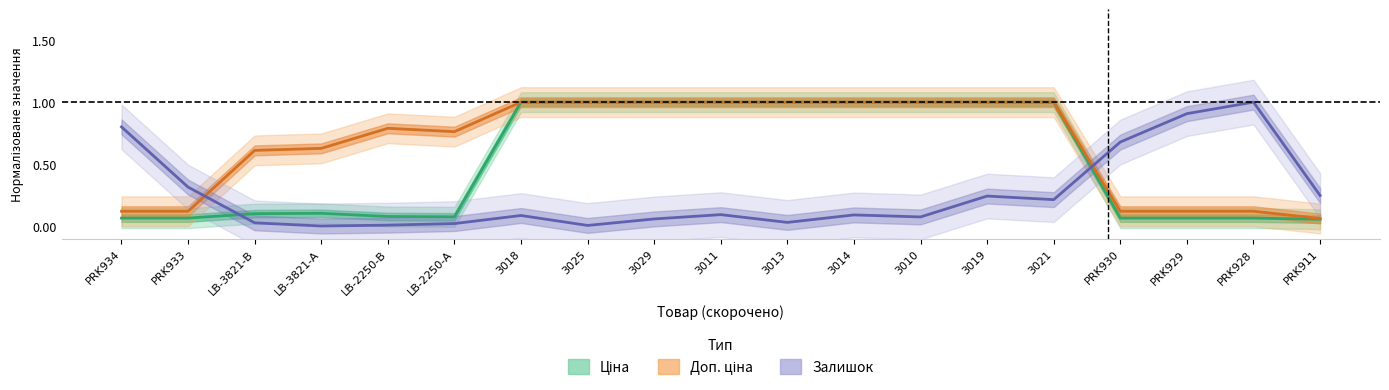

What is the minimum value for Ціна?

0.1